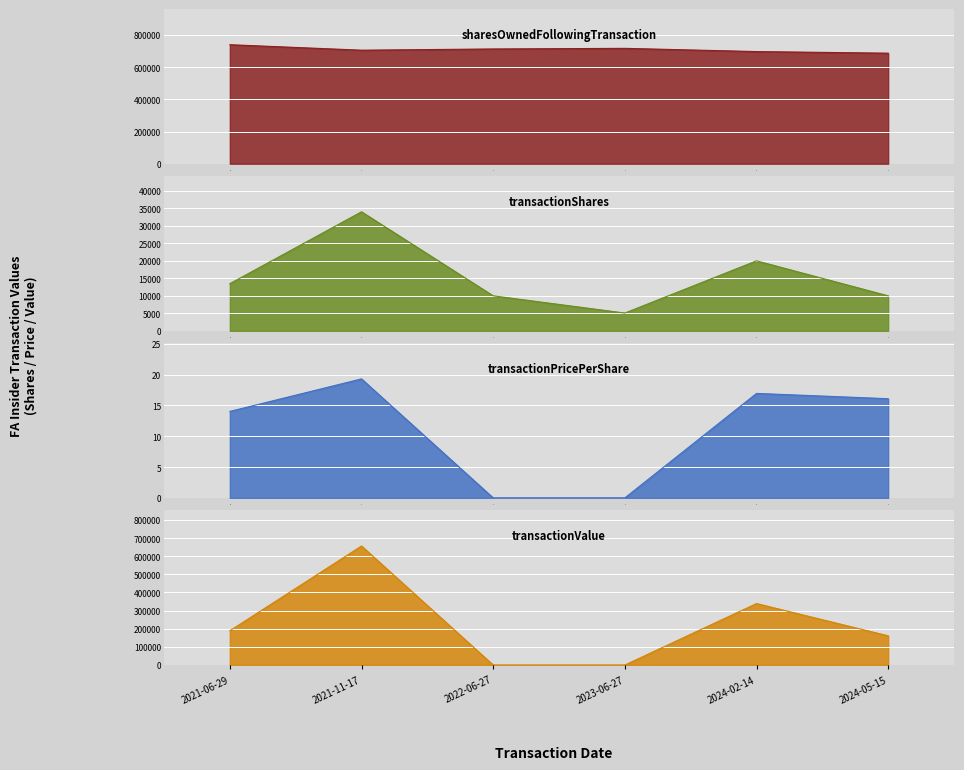

What is the value of the transactionPricePerShare point at the 2nd from the left?

19.3